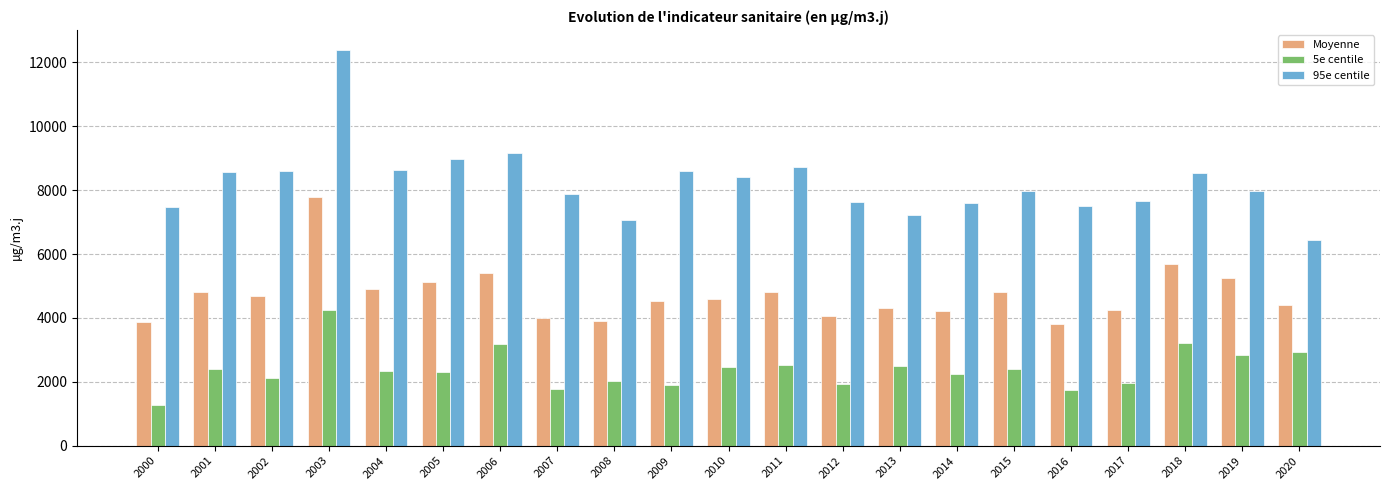

At which label is 95e centile closest to 9422?

2006